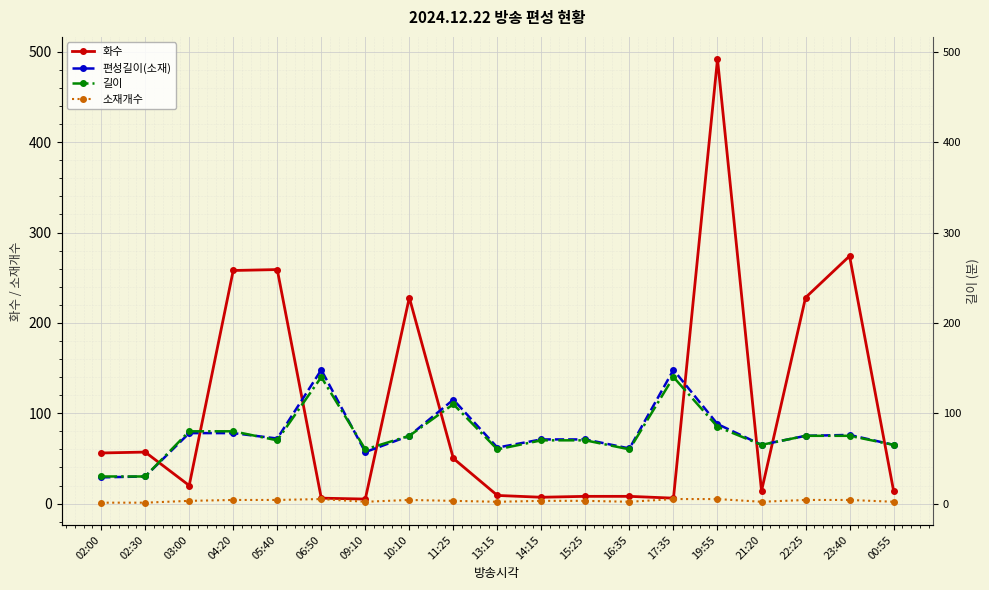

Which series changed the most between 10:10 and 23:40?

화수